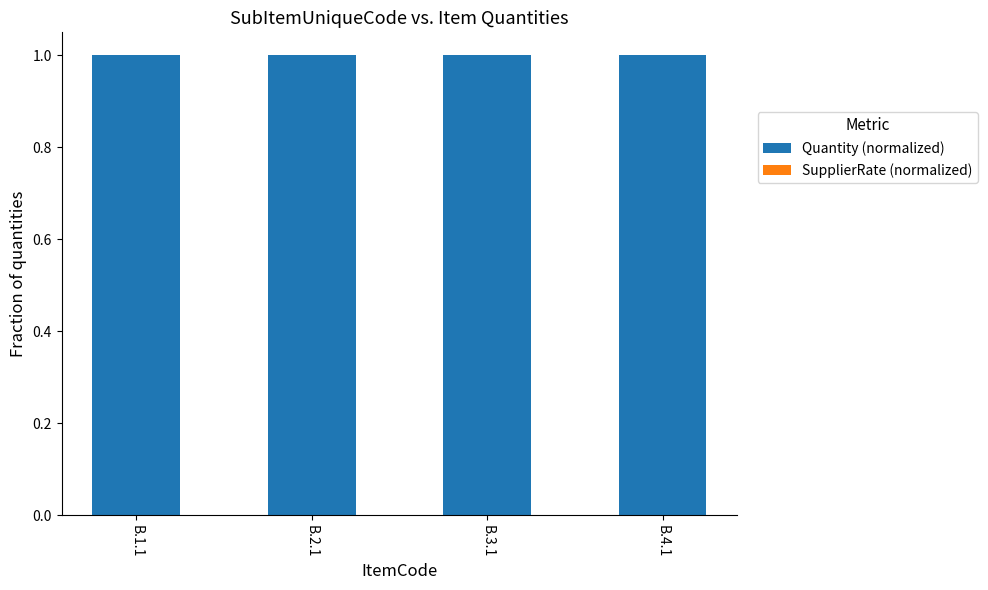

List the series in order of their overall mean, highest first.

Quantity (normalized), SupplierRate (normalized)